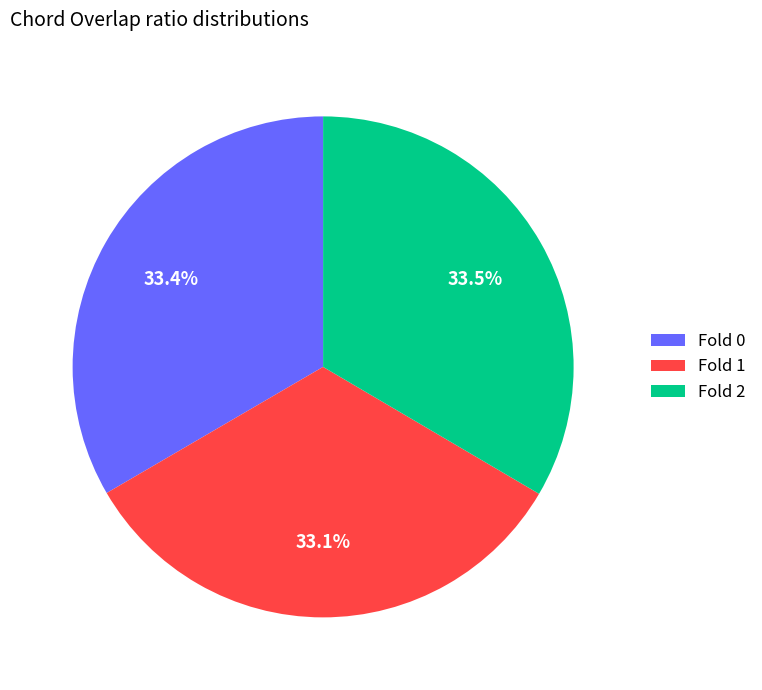

Do Fold 0 and Fold 1 together represent more than half of the pie?

Yes